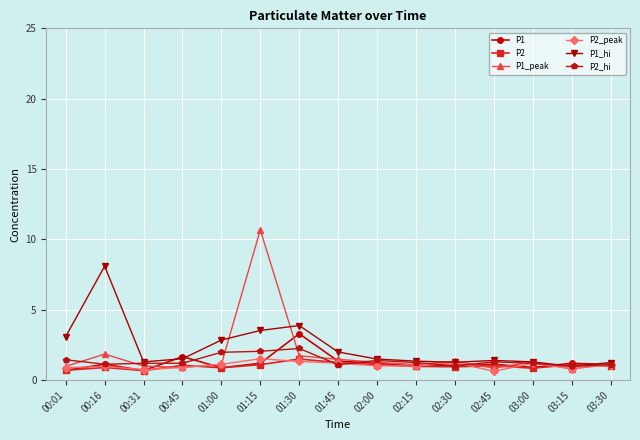

What is the difference between the maximum and minimum values in the P2_peak series?

0.9